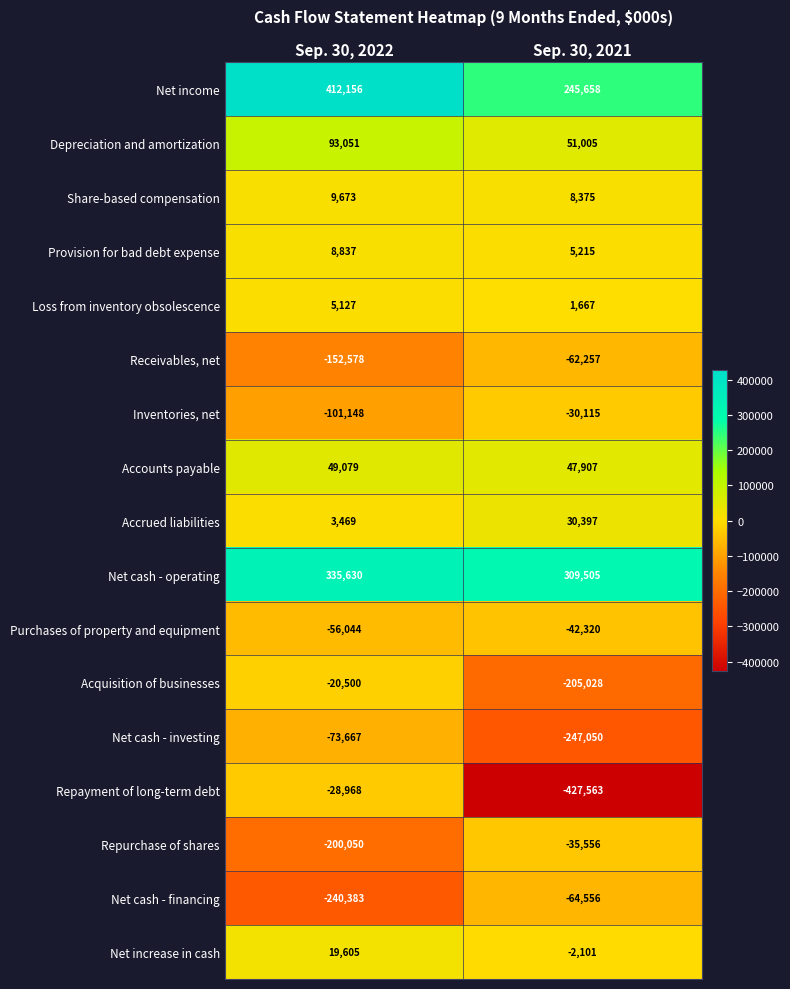

Which series changed the most between Sep. 30, 2022 and Sep. 30, 2021?

Repayment of long-term debt